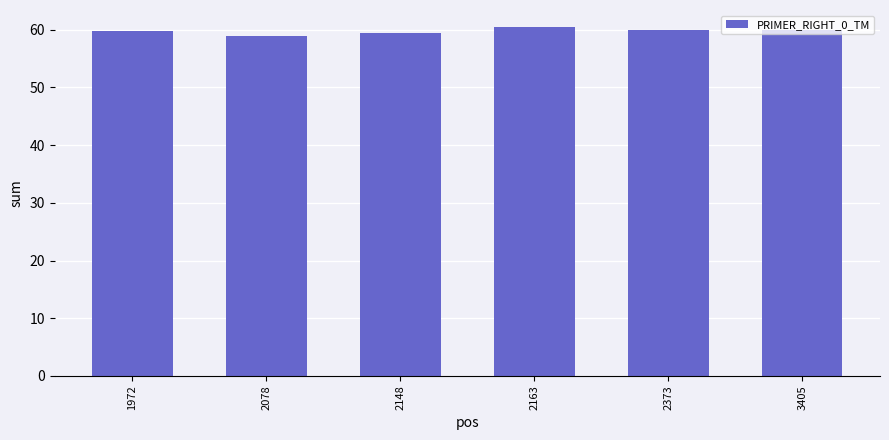

The chart shows a value of 59.5 at 2148. True or false?

True